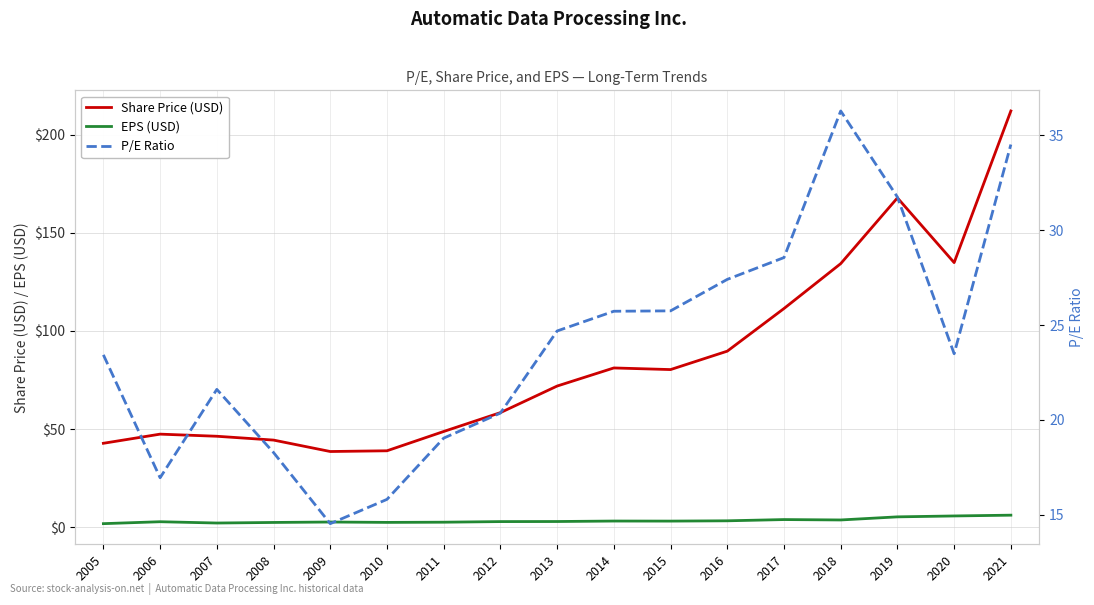

Where is EPS (USD) nearest to the value 3?

2013